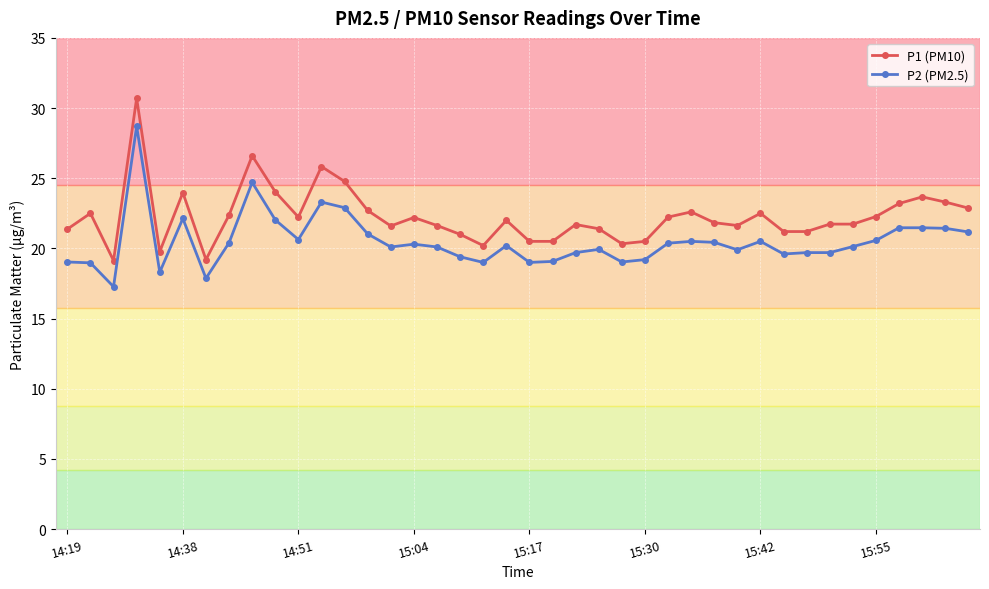

Which series has the widest spread of values?

P1 (PM10)